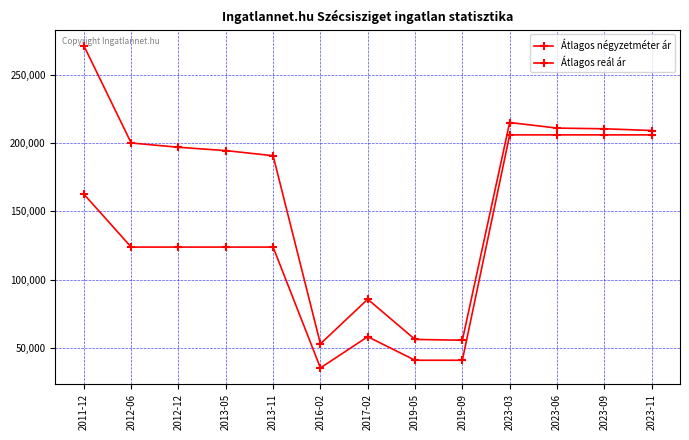

What is the spread (max minus min) of values at 2023-09?

4467